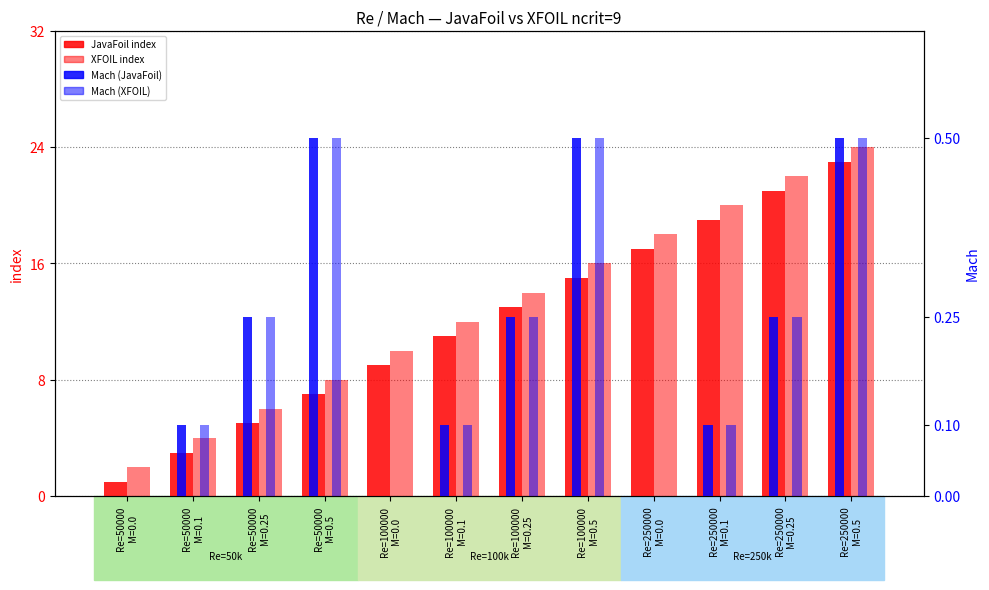

List the series in order of their peak value, highest first.

XFOIL index, JavaFoil index, JavaFoil Mach, XFOIL Mach